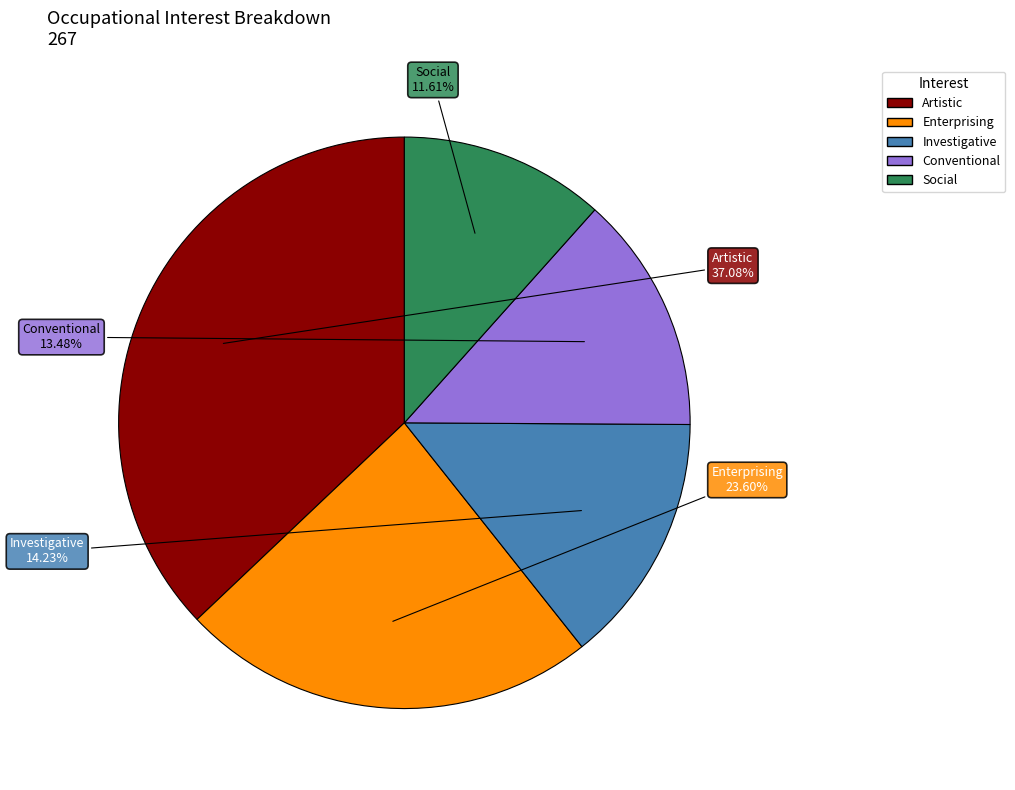

The Social slice represents 22% of the pie. True or false?

False